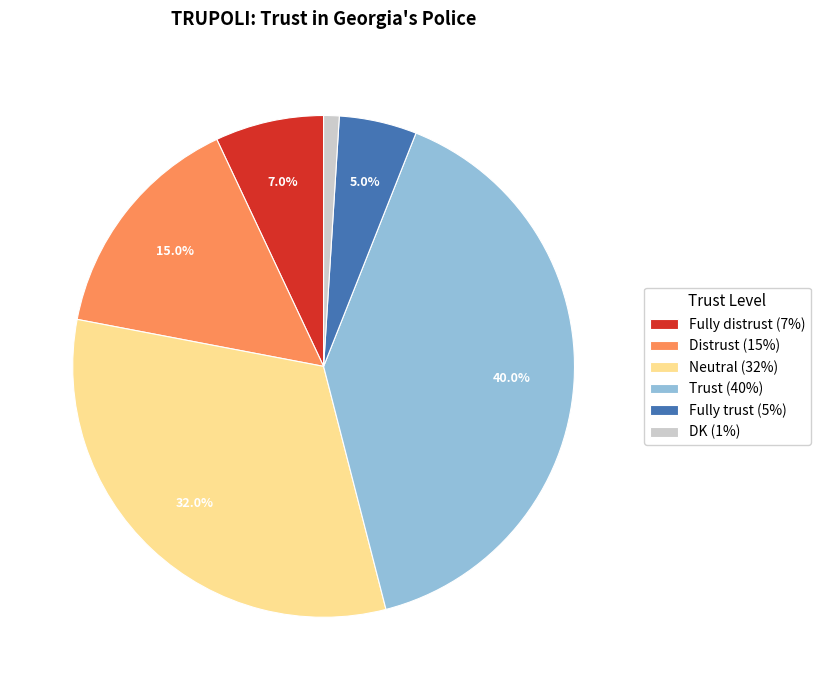

Between DK and Distrust, which is larger?

Distrust